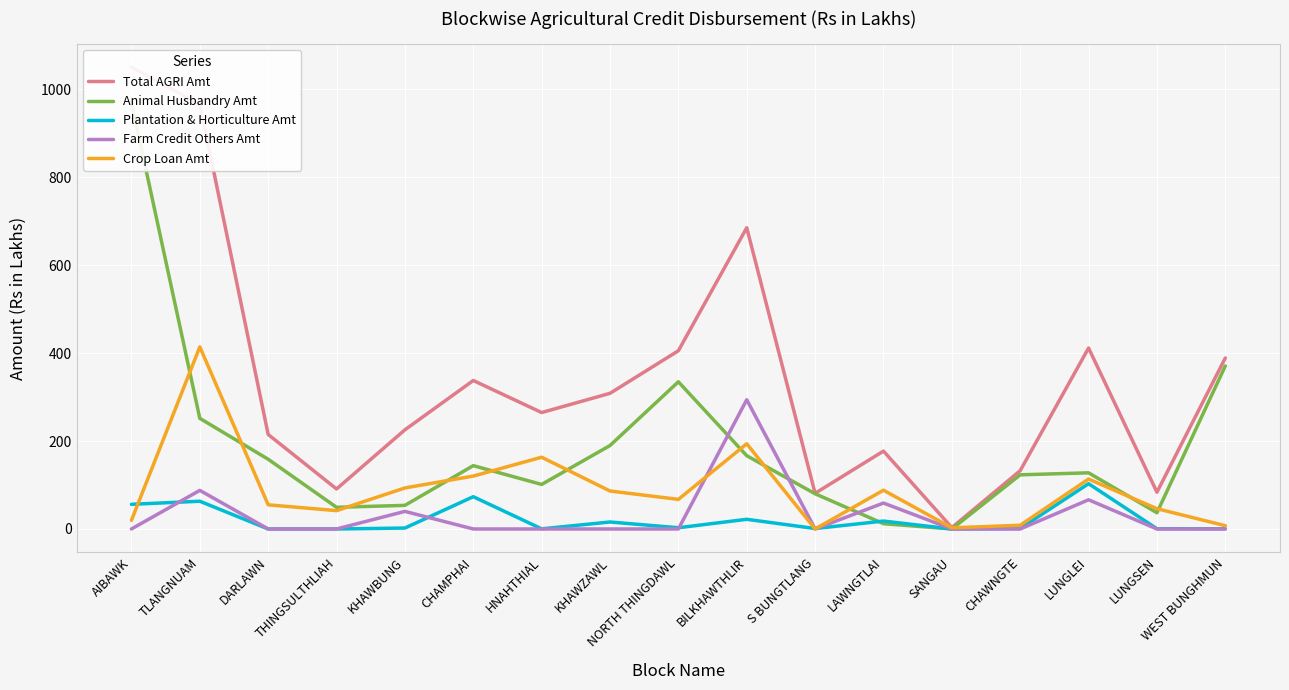

What are all the series names shown in the legend?

Total AGRI Amt, Animal Husbandry Amt, Plantation & Horticulture Amt, Farm Credit Others Amt, Crop Loan Amt